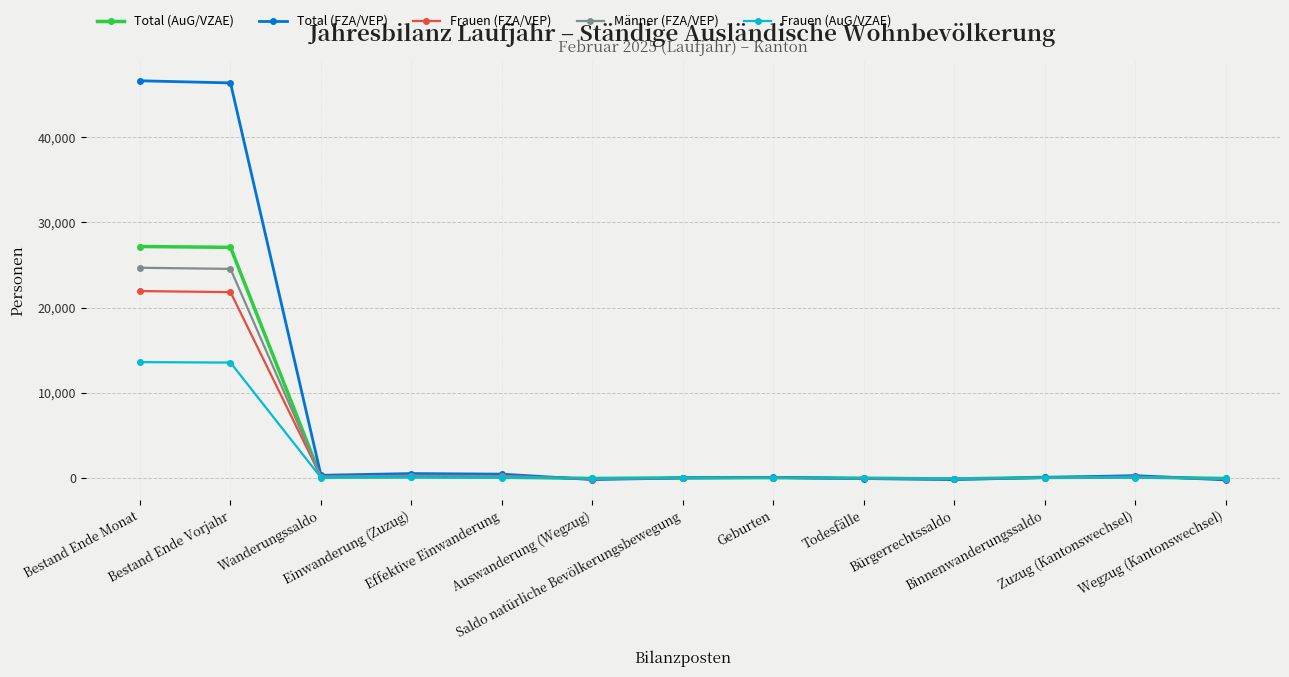

How many lines are shown in the chart?

5